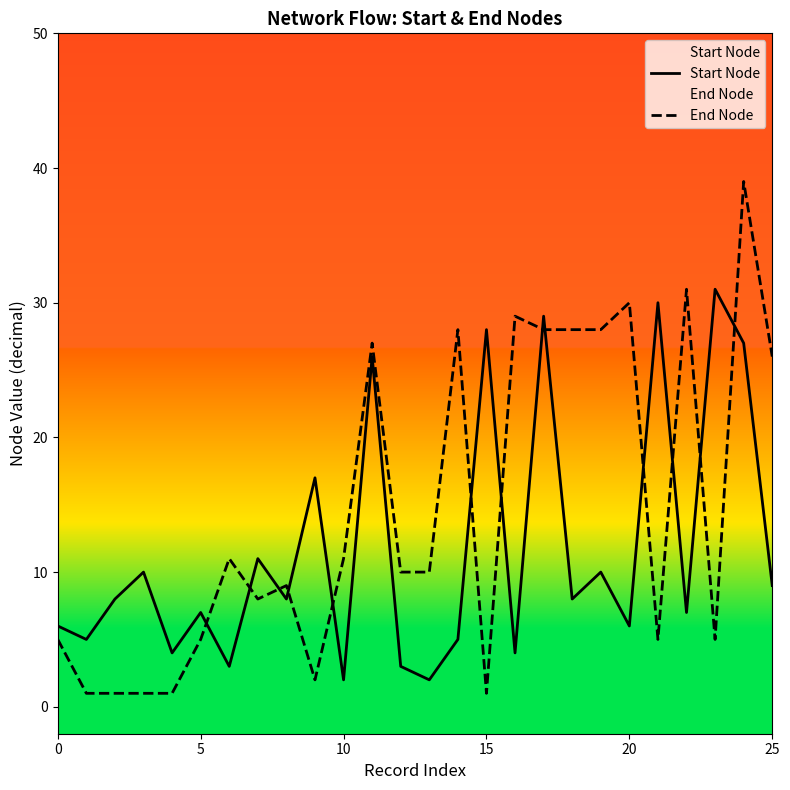

Is it true that Start Node equals 3 at 10?

False